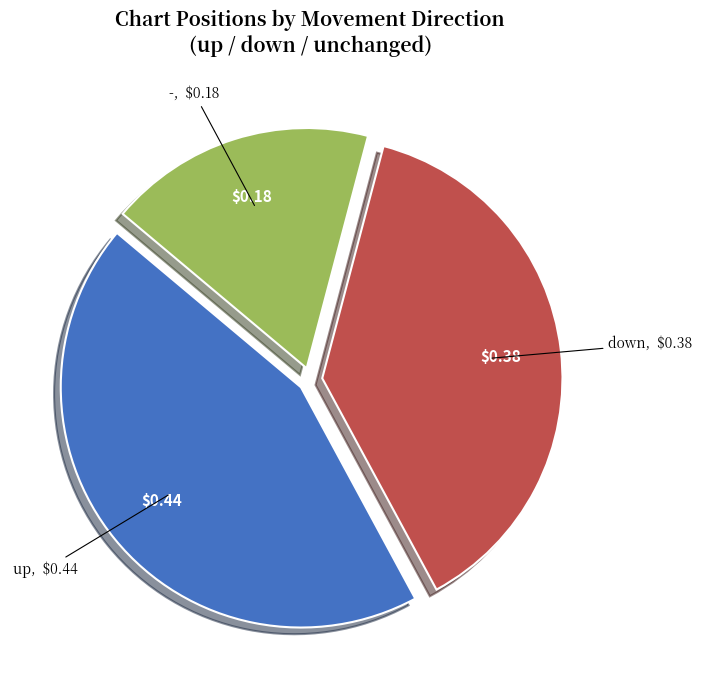

Do up and down together represent more than half of the pie?

Yes